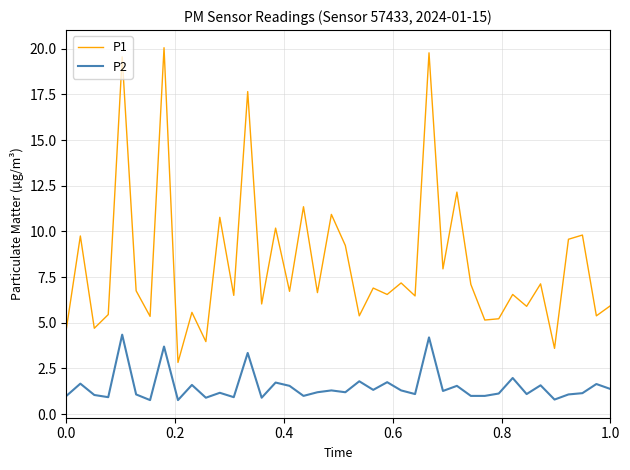

What is the minimum value shown in the chart?

0.8